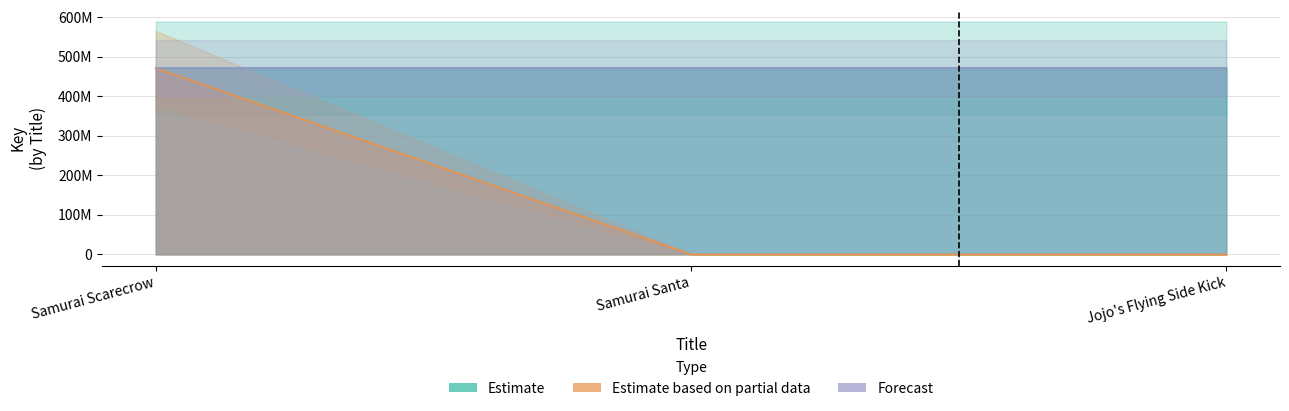

List the labels in order of Estimate value, largest first.

Samurai Scarecrow, Samurai Santa, Jojo's Flying Side Kick